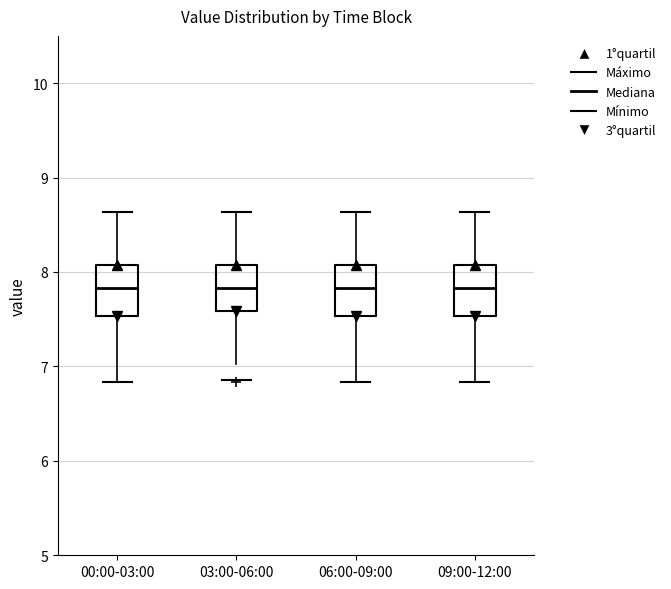

Reading left to right, read every box against the y-axis: the position of its median line, the range the box covers, and the ends of its whiskers. The values are not printed on the chart, so give them approximately, as read against the axis.

00:00-03:00: median 7.8, box 7.5 to 8.1, whiskers 6.8 to 8.6
03:00-06:00: median 7.8, box 7.6 to 8.1, whiskers 7.0 to 8.6
06:00-09:00: median 7.8, box 7.5 to 8.1, whiskers 6.8 to 8.6
09:00-12:00: median 7.8, box 7.5 to 8.1, whiskers 6.8 to 8.6